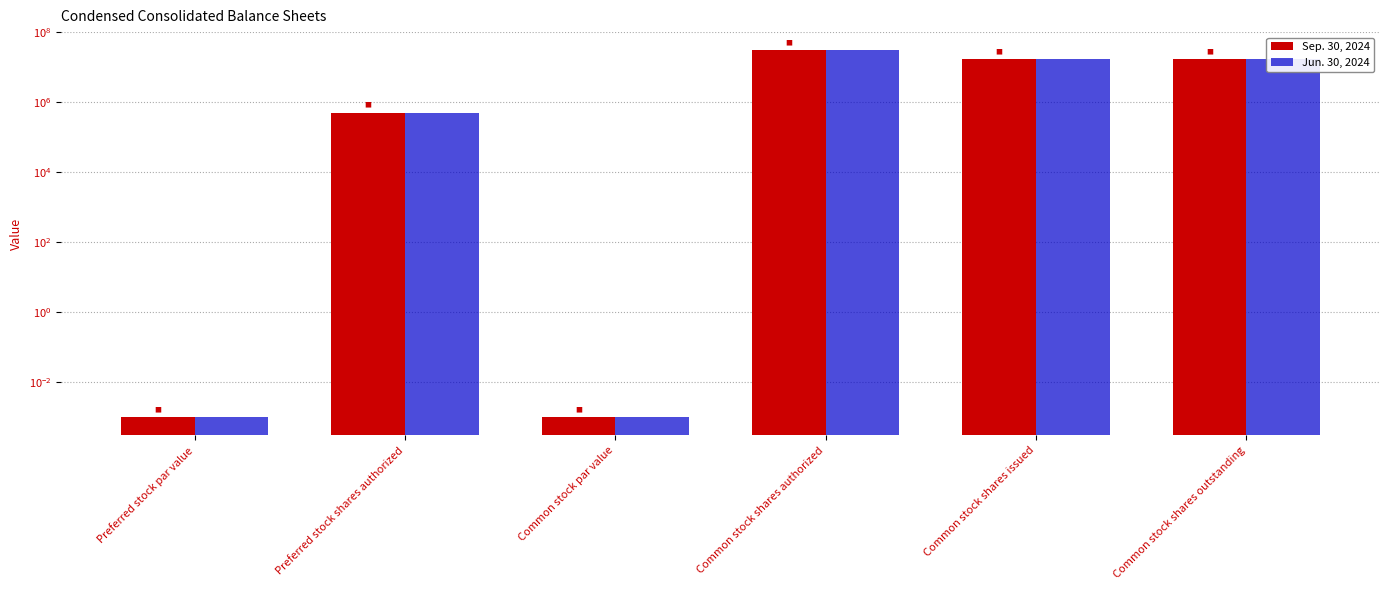

How many bars are there in total?

12